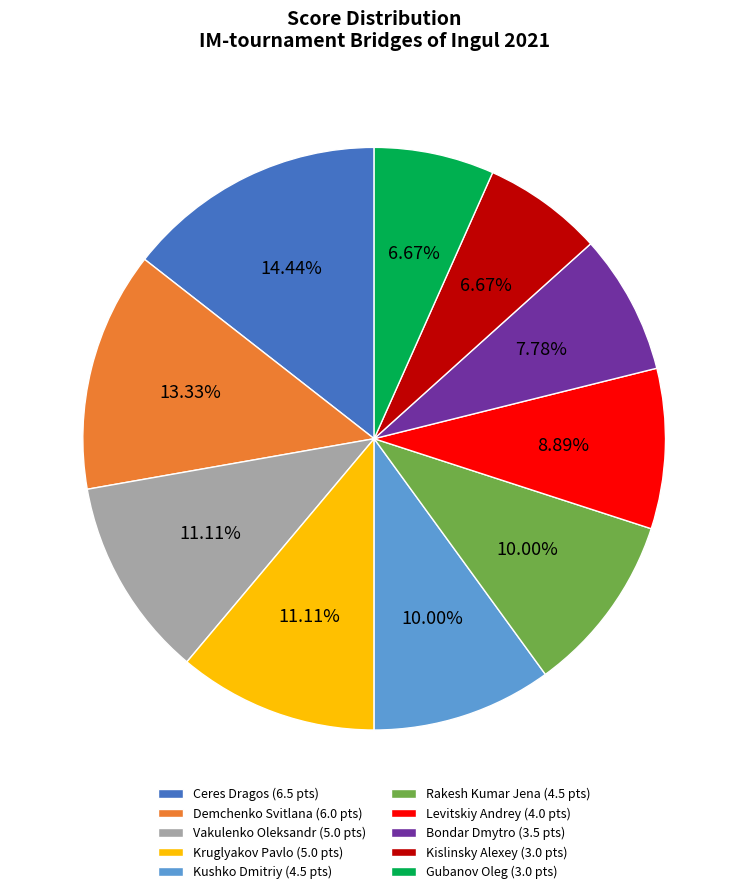

How many segments does this pie chart have?

10